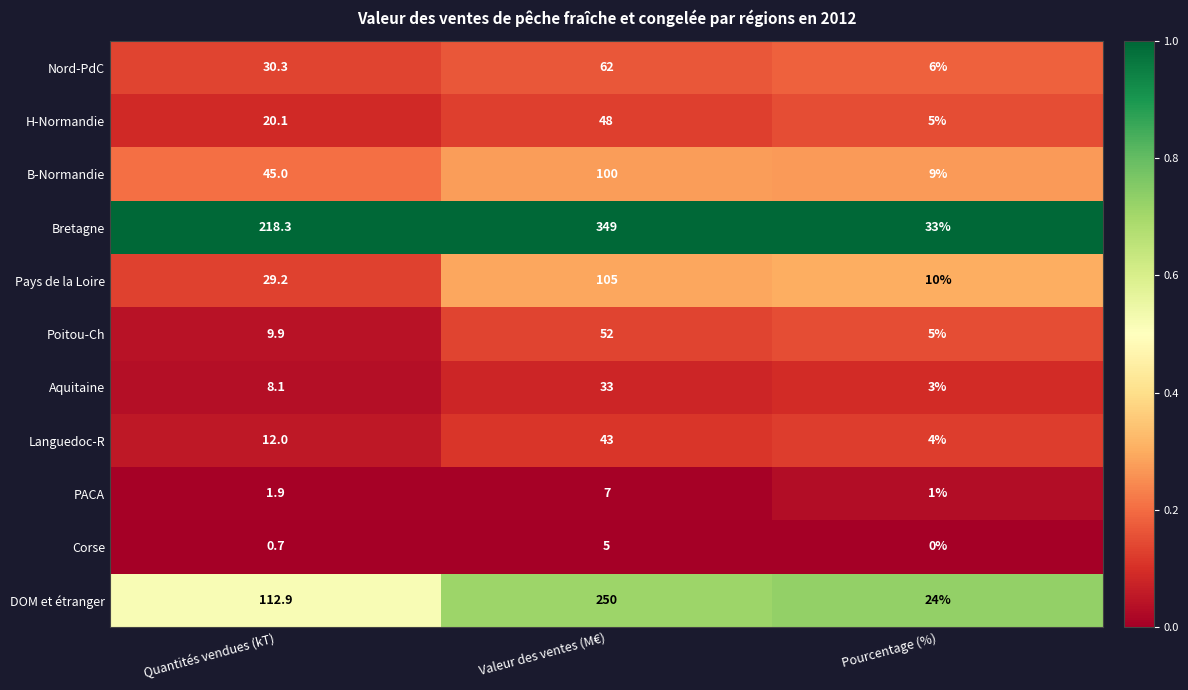

How many B-Normandie values are between 9 and 100?

3